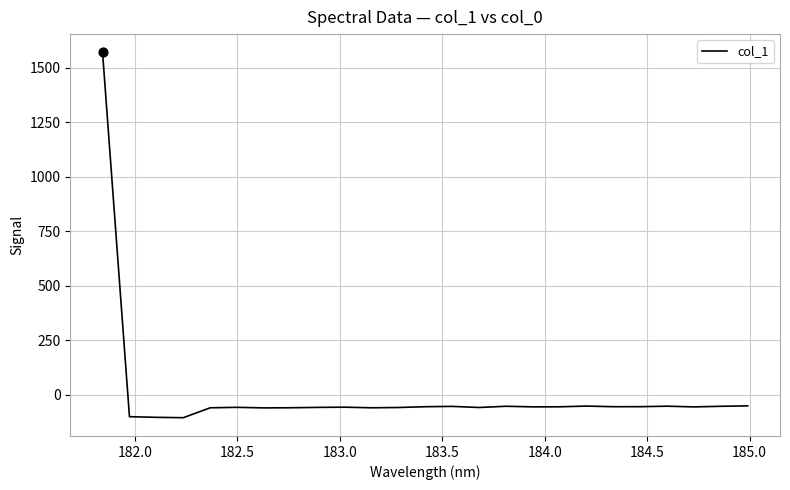

What is the difference between the maximum and minimum values?

1676.0